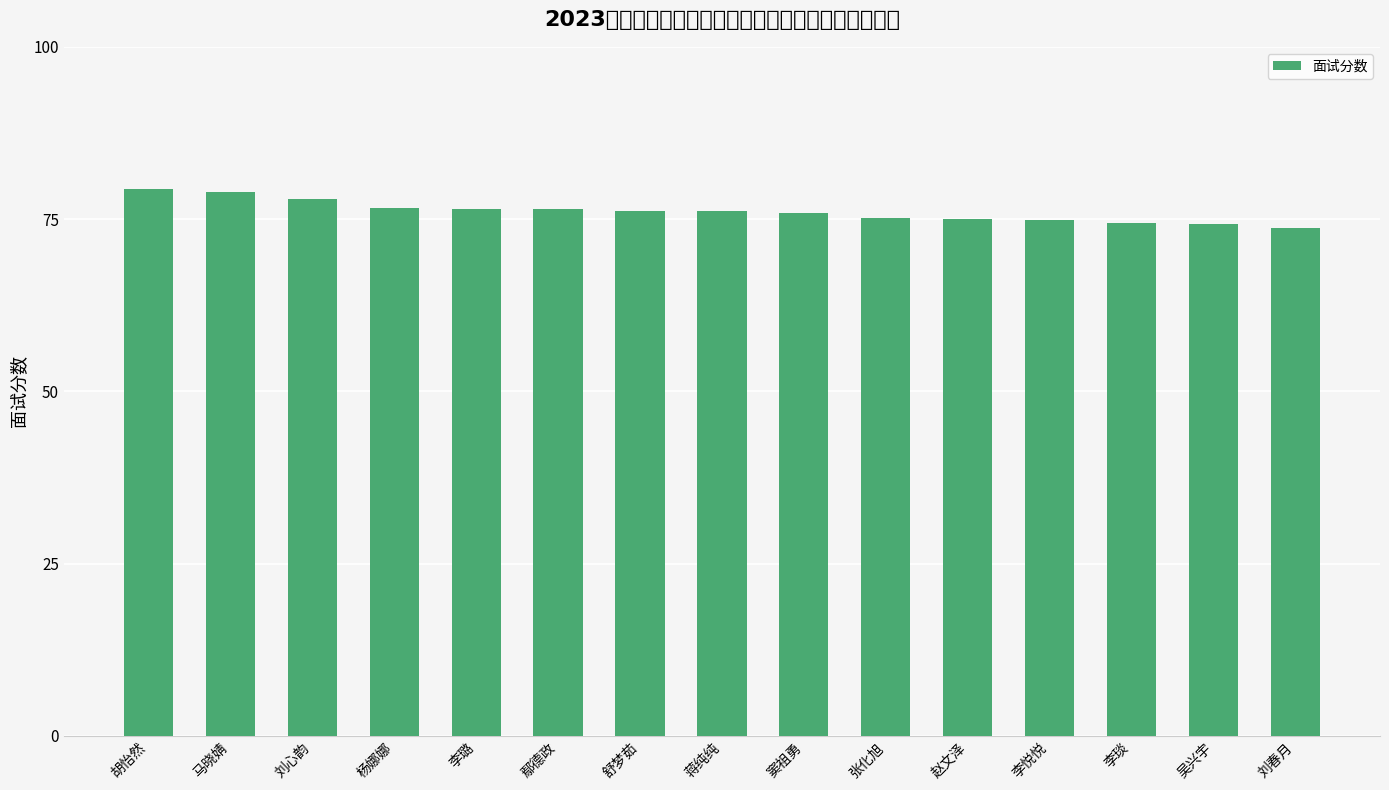

Which category has the lowest value across all series?

刘春月